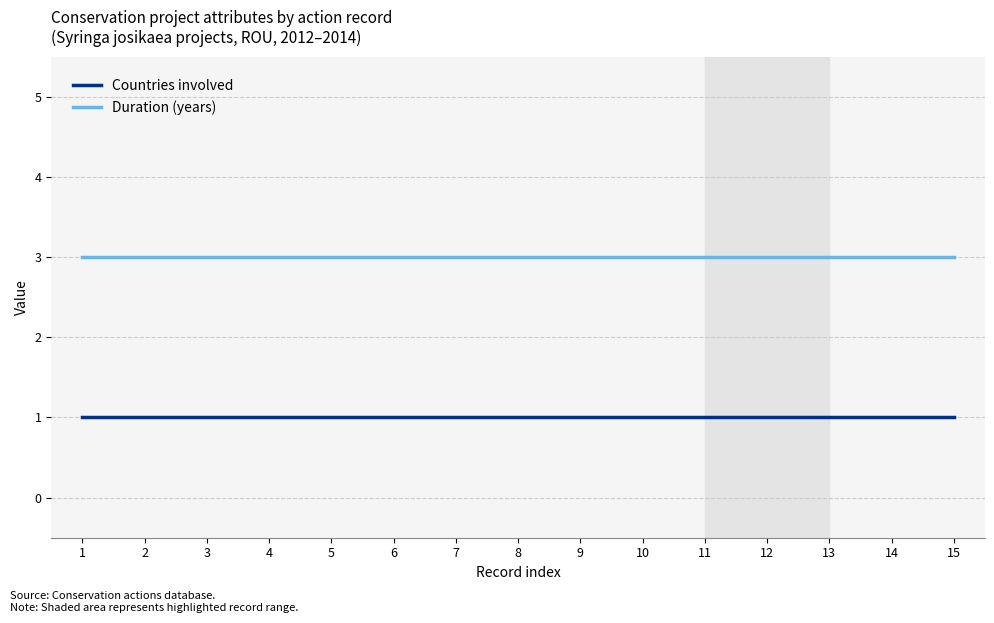

What is the average value of the Countries involved series?

1